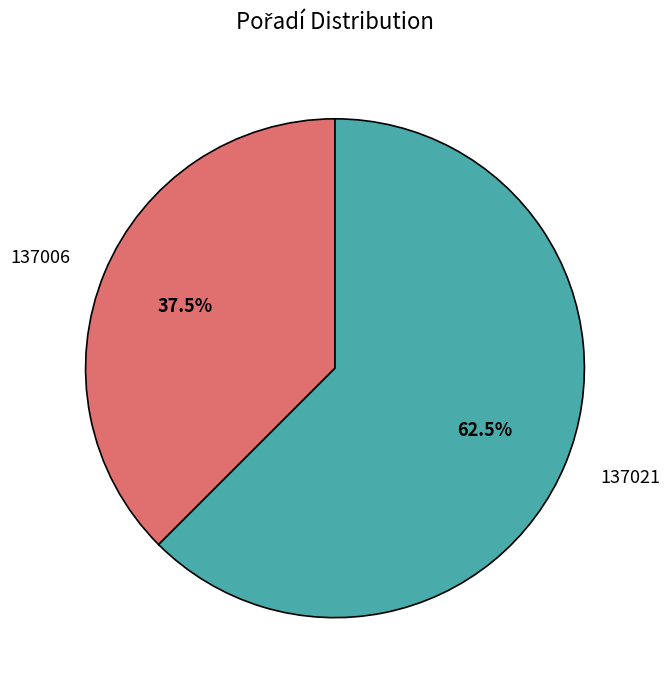

Rank the categories by value from highest to lowest.

137021, 137006